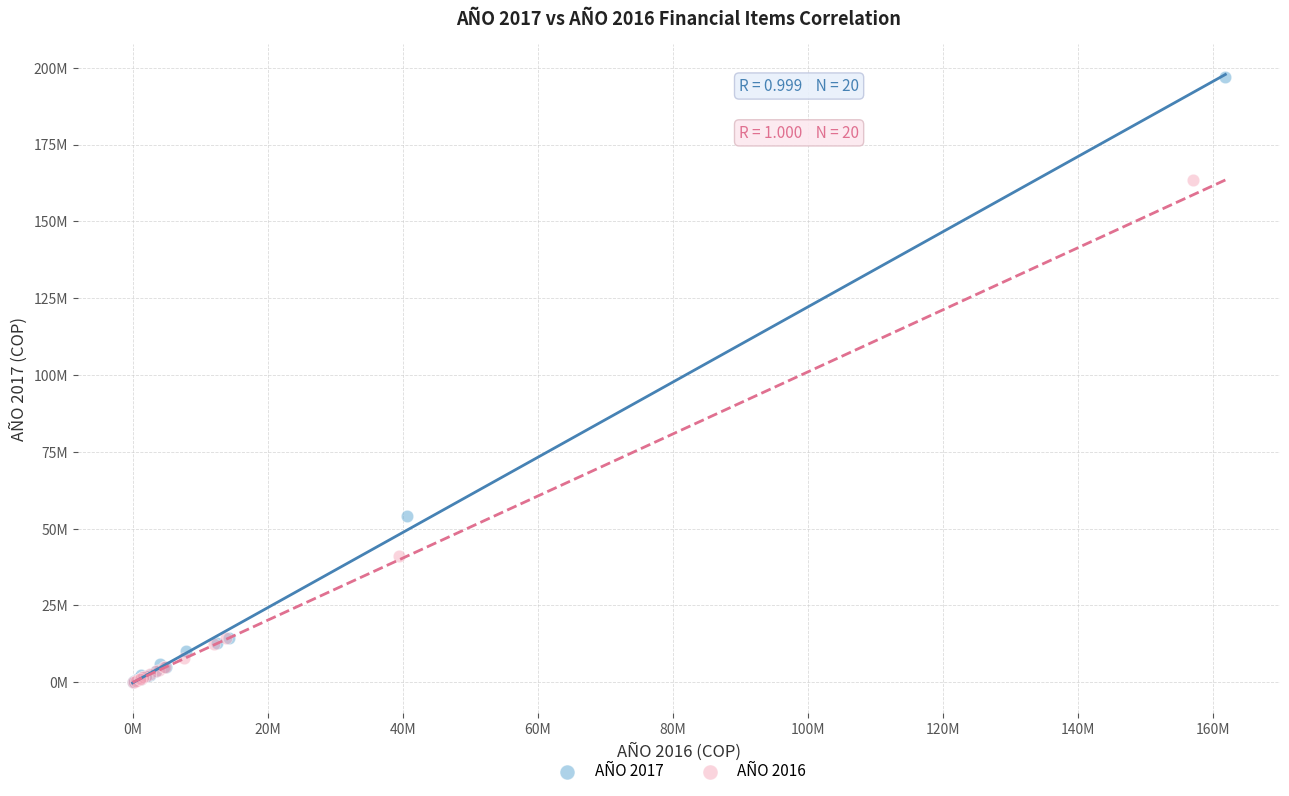

Which series contains the highest Y value?

AÑO 2017